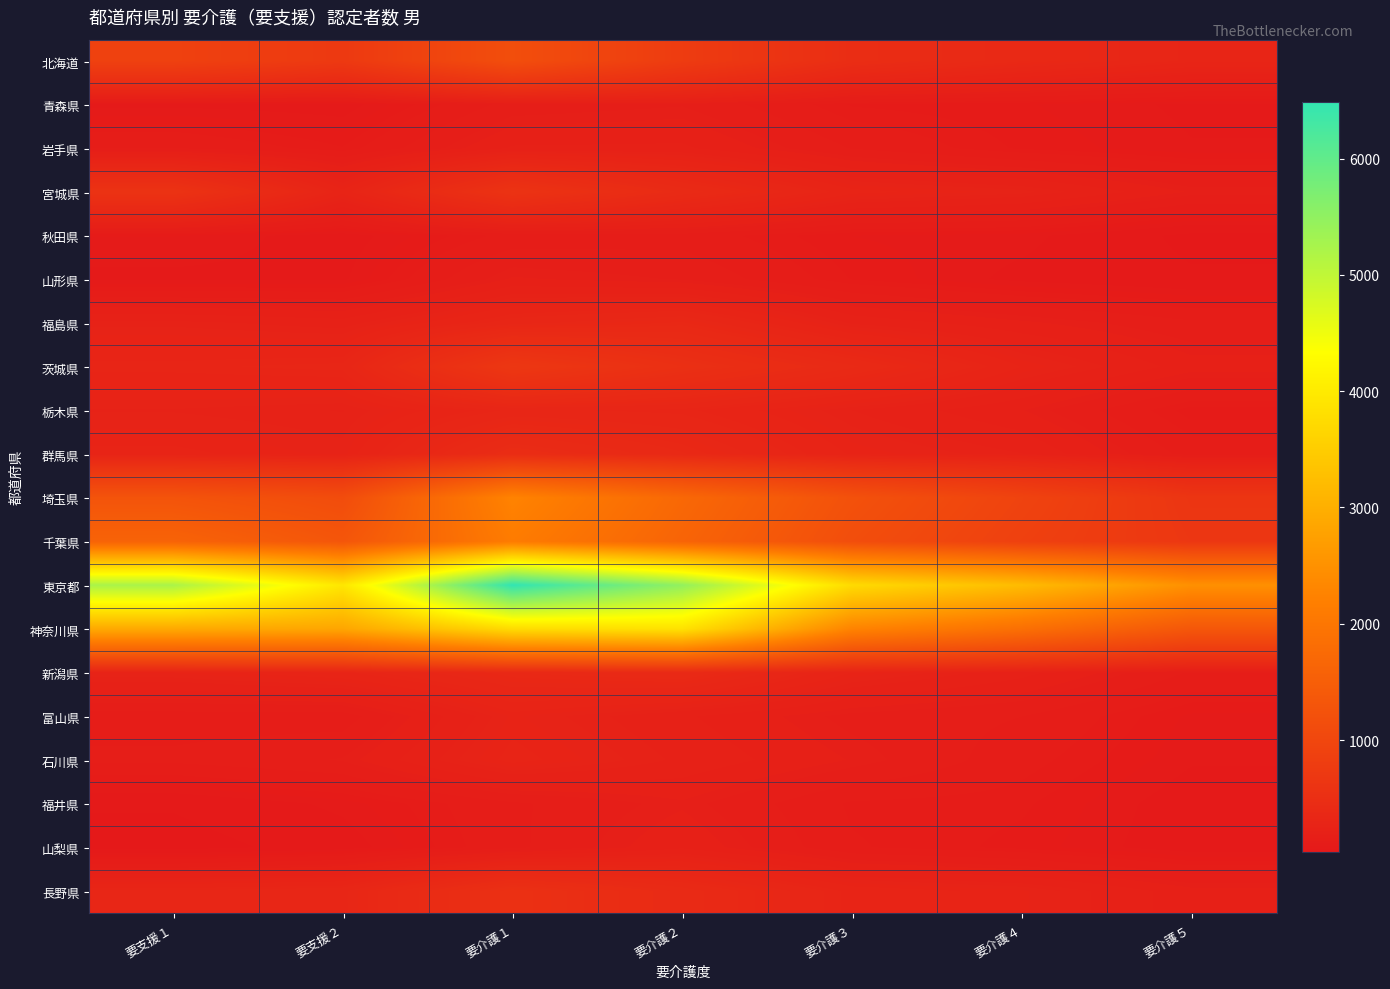

What is the total value across all series at 要介護２?

17685